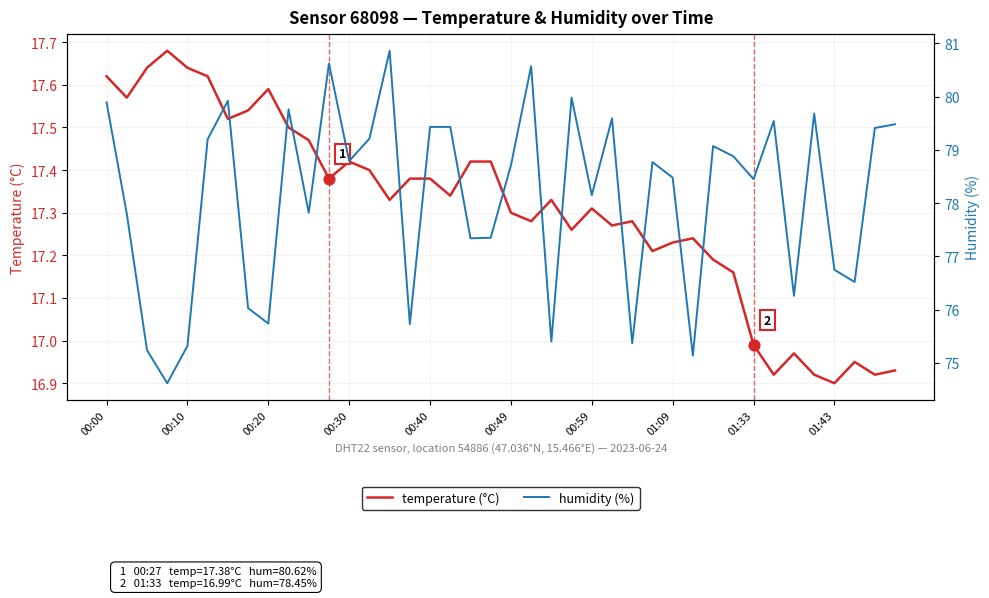

Which series has the largest total across all categories?

humidity (%)